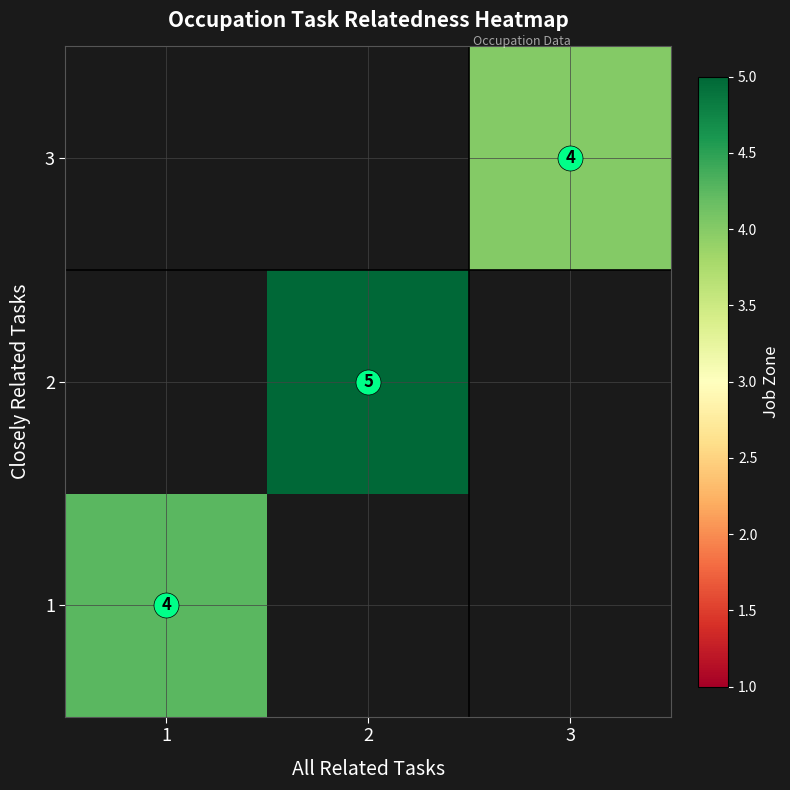

Which label corresponds to the largest value in the chart?

2